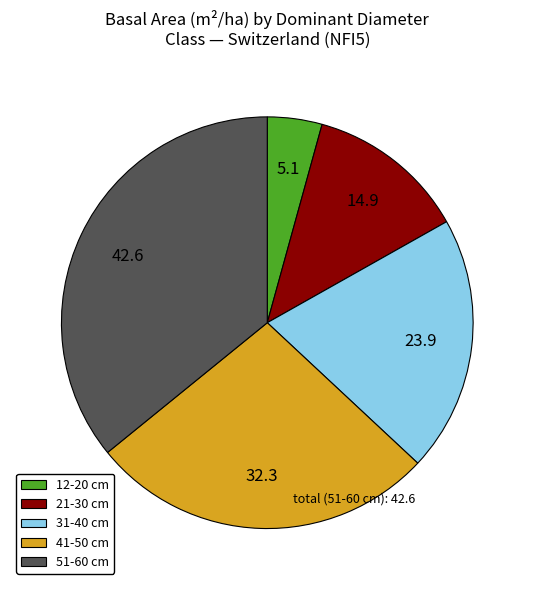

What is the largest slice in the pie chart?

51-60 cm